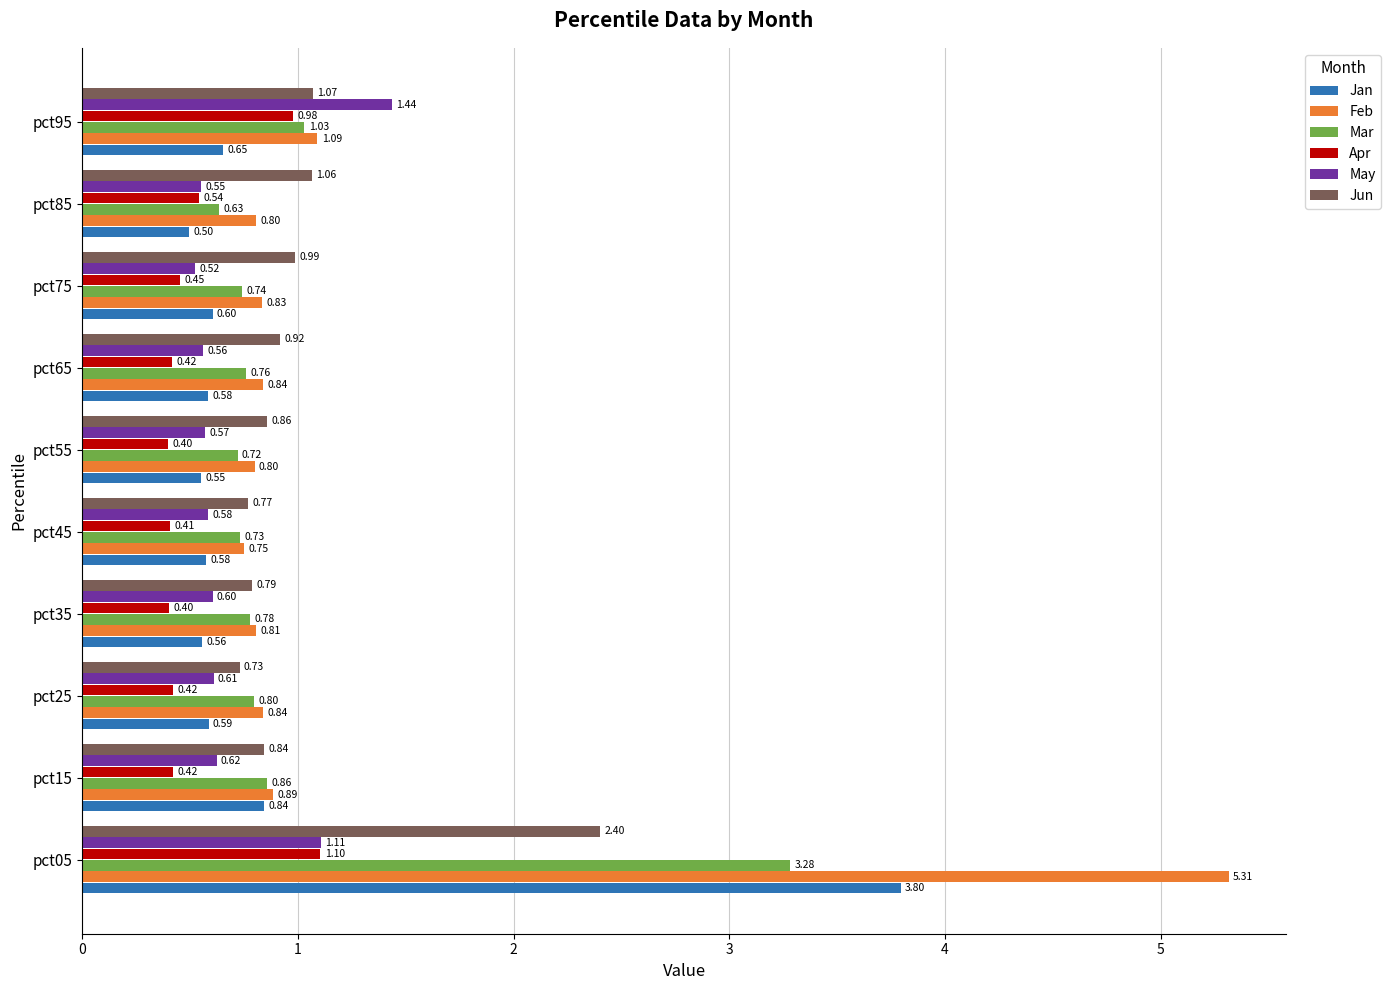

What is the average value of the Feb series?

1.3